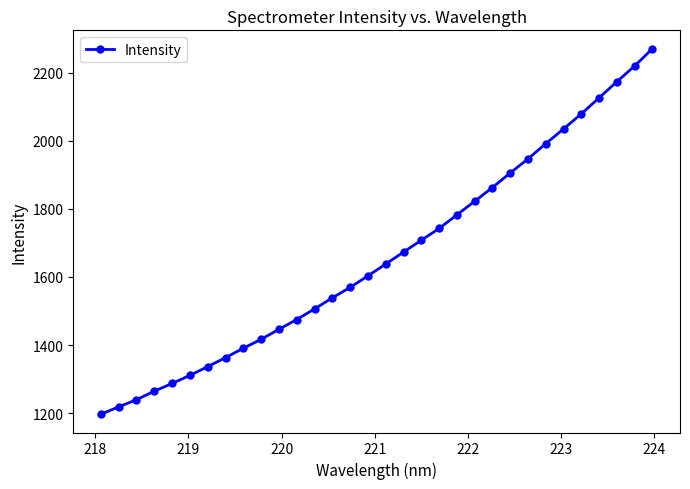

What is the smallest value displayed?

1196.6